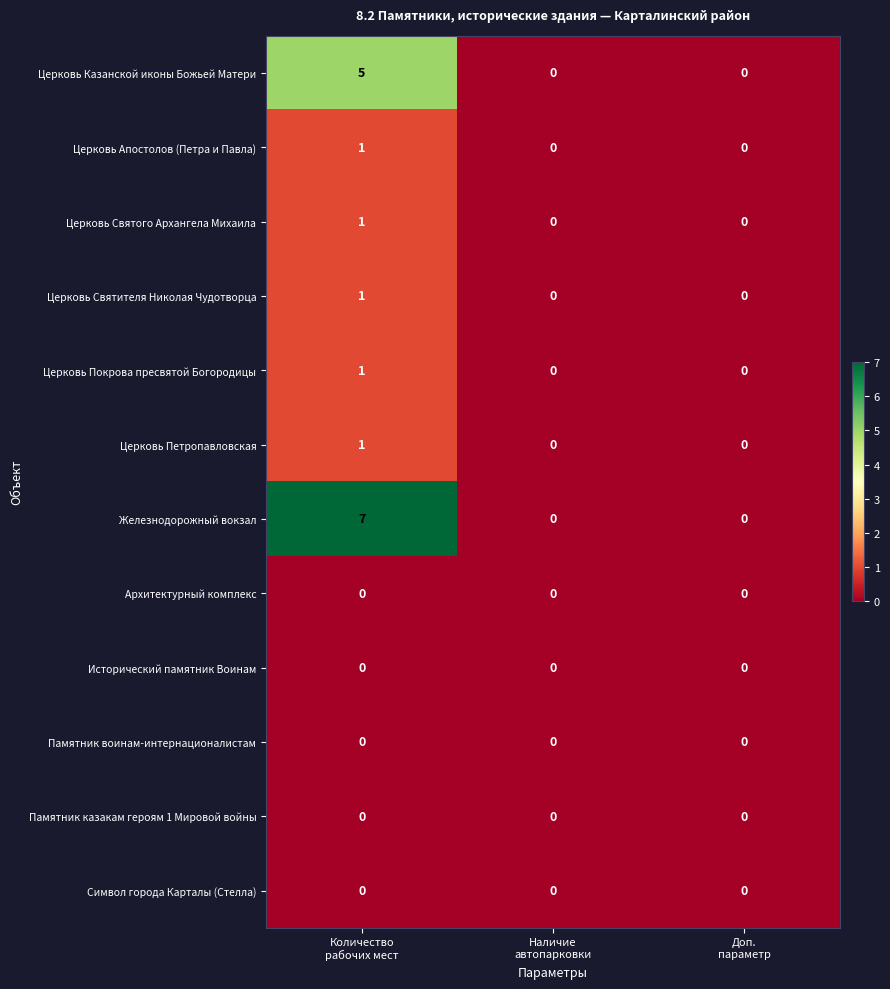

Which series has the largest range (max minus min)?

Железнодорожный вокзал